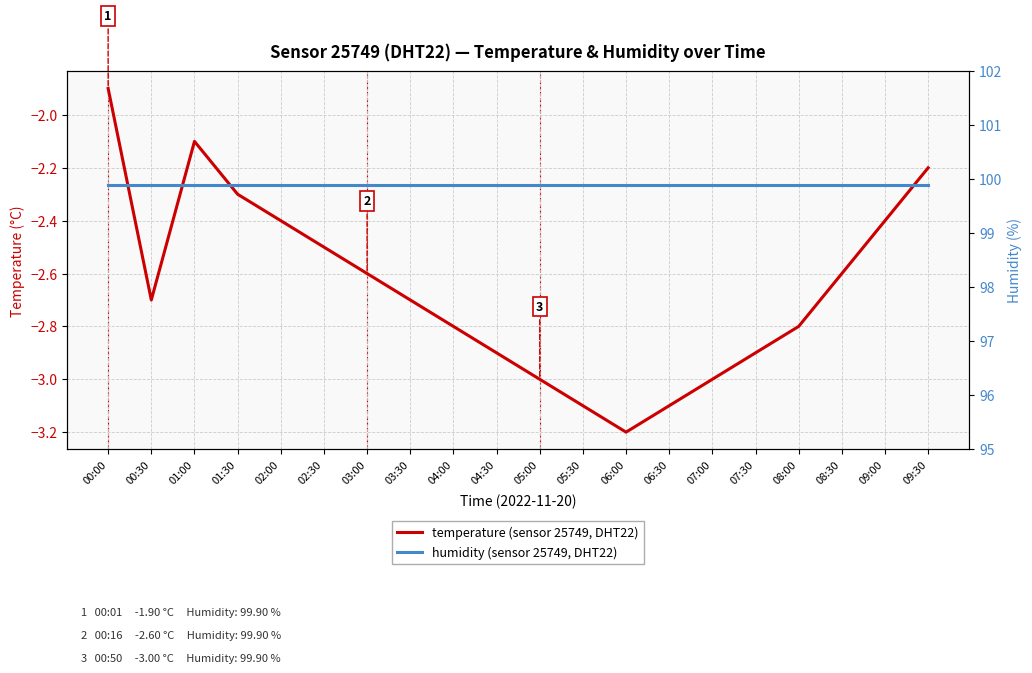

In temperature (sensor 25749, DHT22), how many points are higher than both neighbors (excluding endpoints)?

1